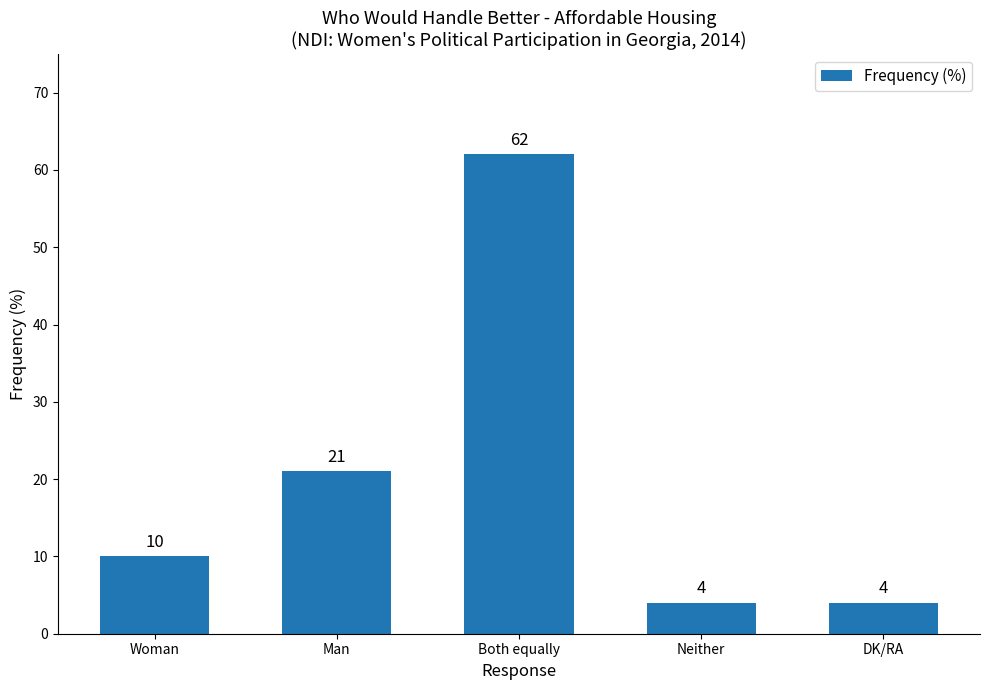

The value at DK/RA is 7. True or false?

False